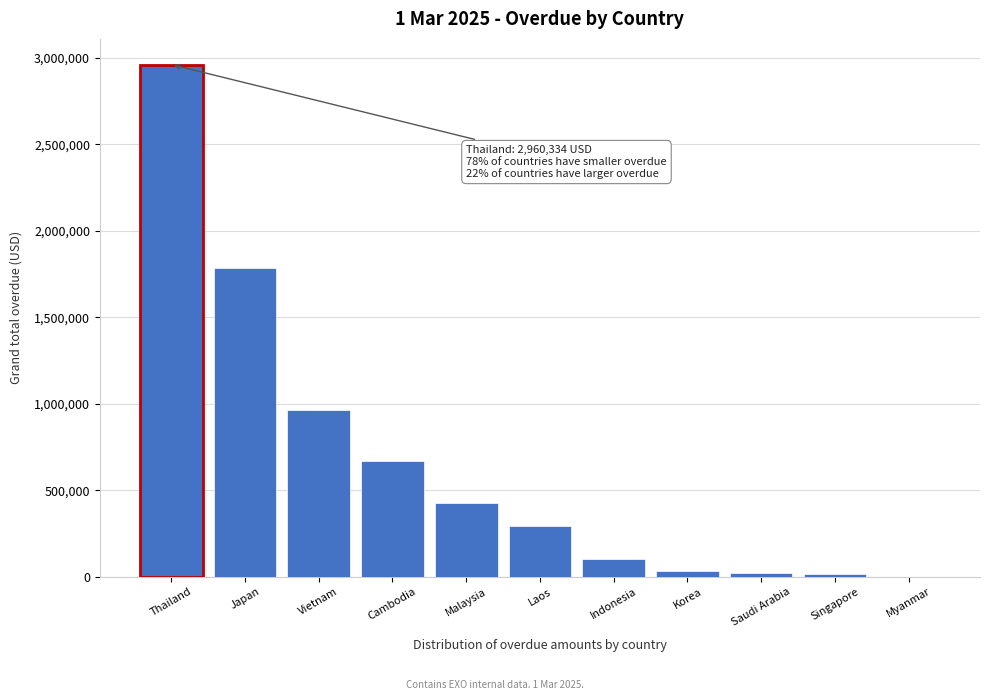

Where is the data nearest to the value 1480166?

Japan